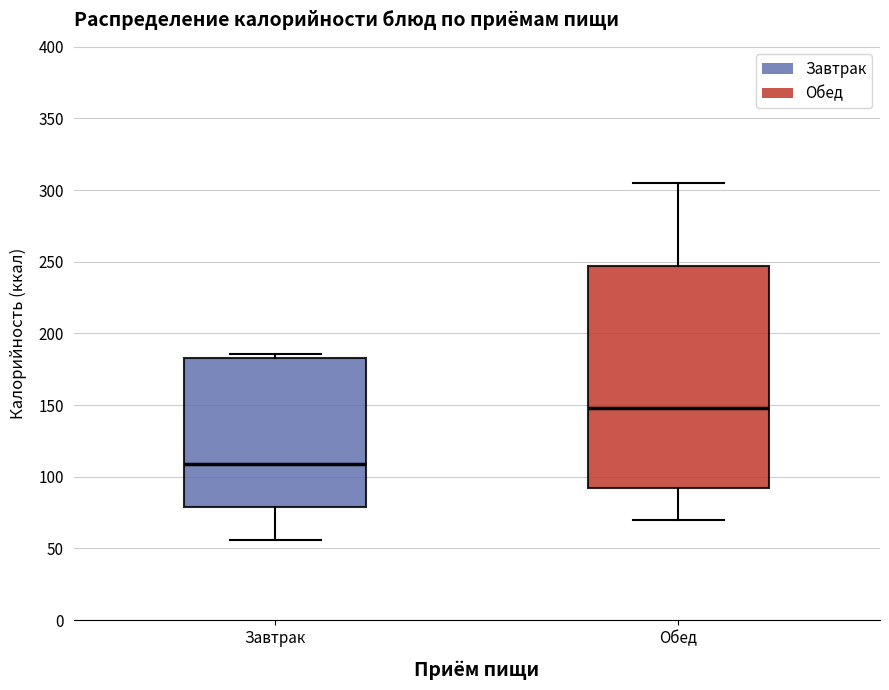

Where is the lower edge of the box for Обед on the y-axis? The values are not printed on the chart, so give them approximately, as read against the axis.

90